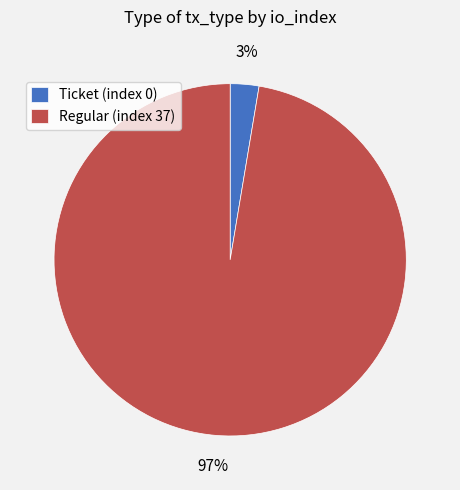

Does Regular (index 37) account for over 50% of the chart?

Yes